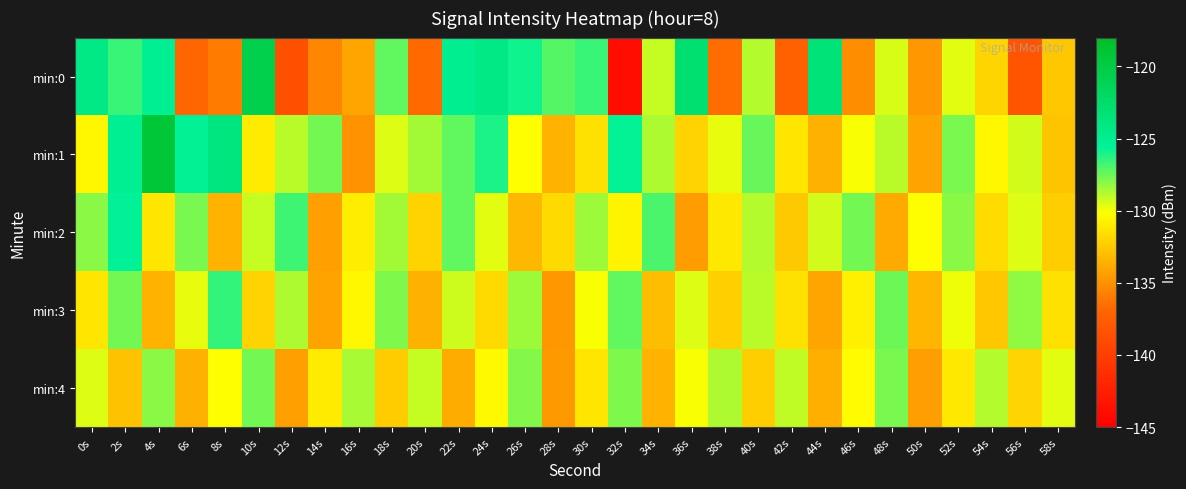

At which category is the sum across all series the highest?

4s